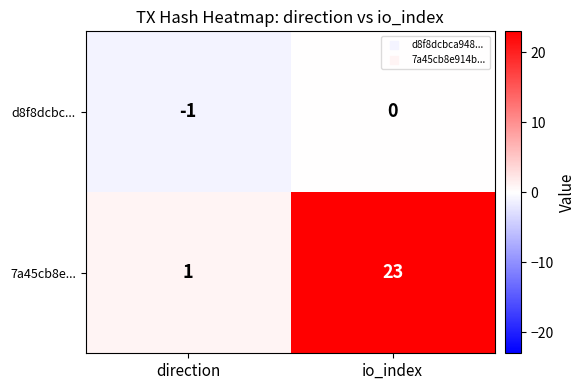

What is the difference between the maximum and minimum values in the 7a45cb8e... series?

22